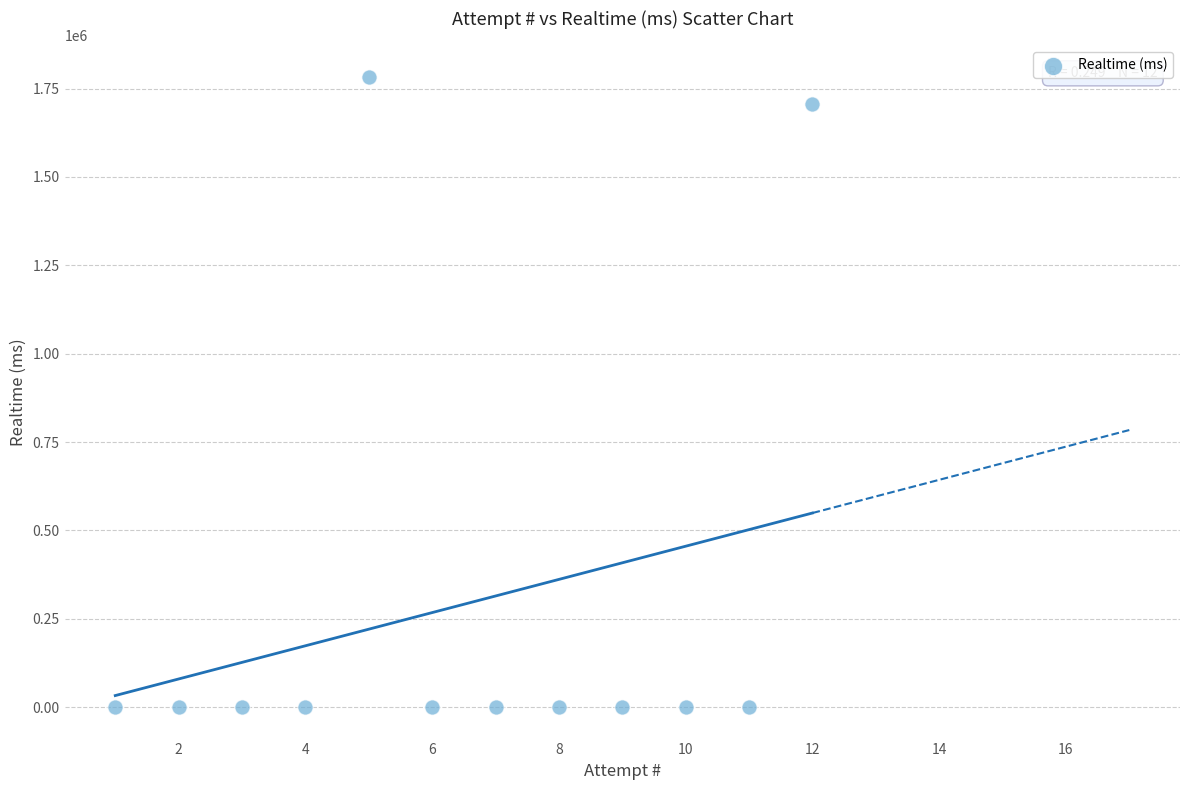

What Y value in the scatter plot is closest to 891355?

1707035